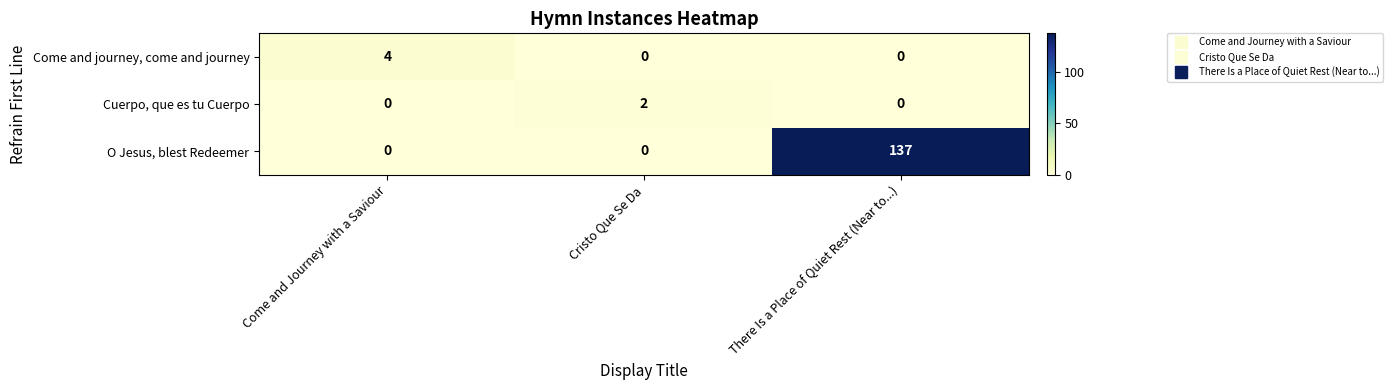

True or false: Cuerpo, que es tu Cuerpo has a value of 0 at Come and Journey with a Saviour.

True